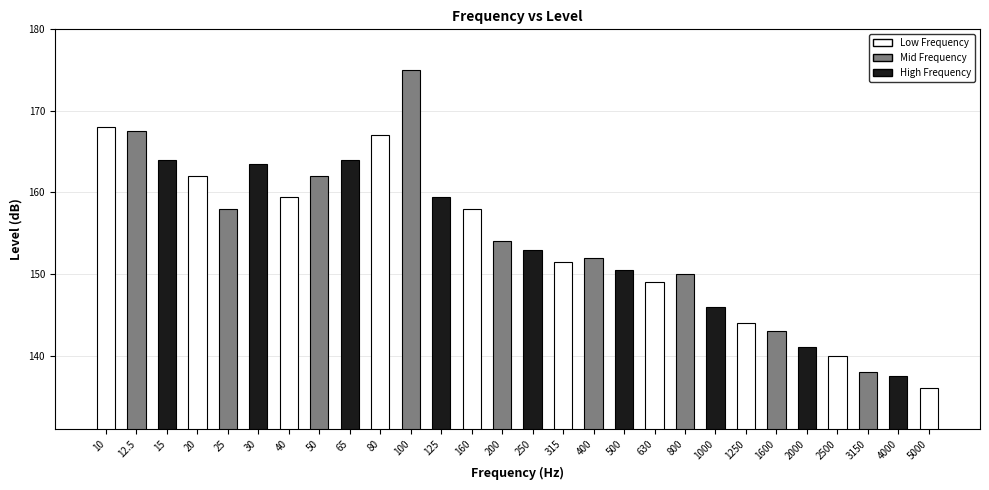

What is the sum of all values?

4313.5